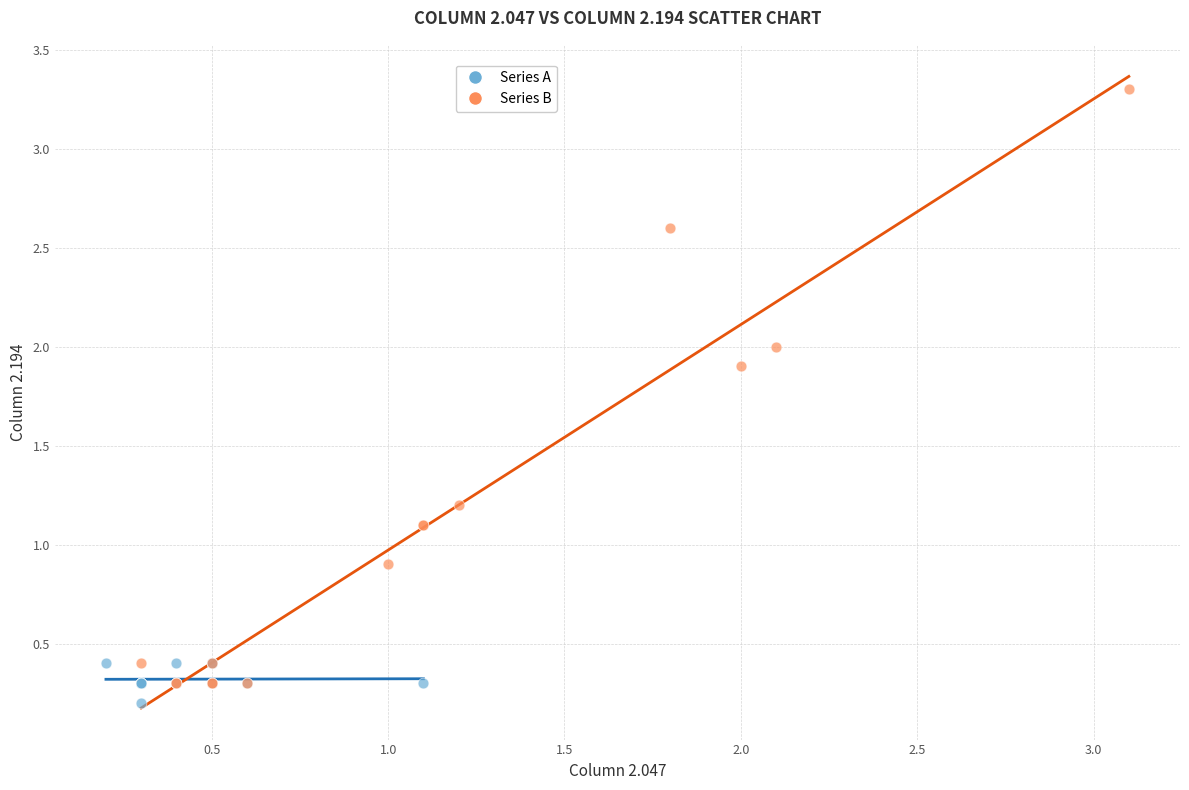

Which series has the widest spread of Y values?

Series B